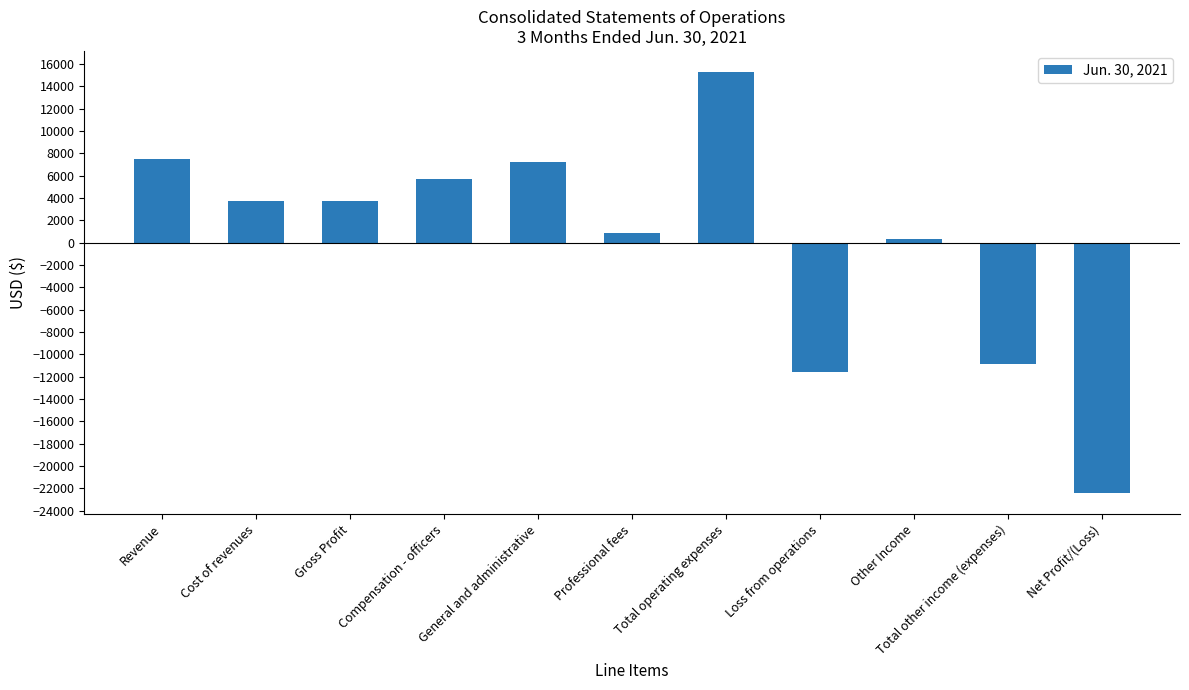

What is the minimum value shown in the chart?

-22410